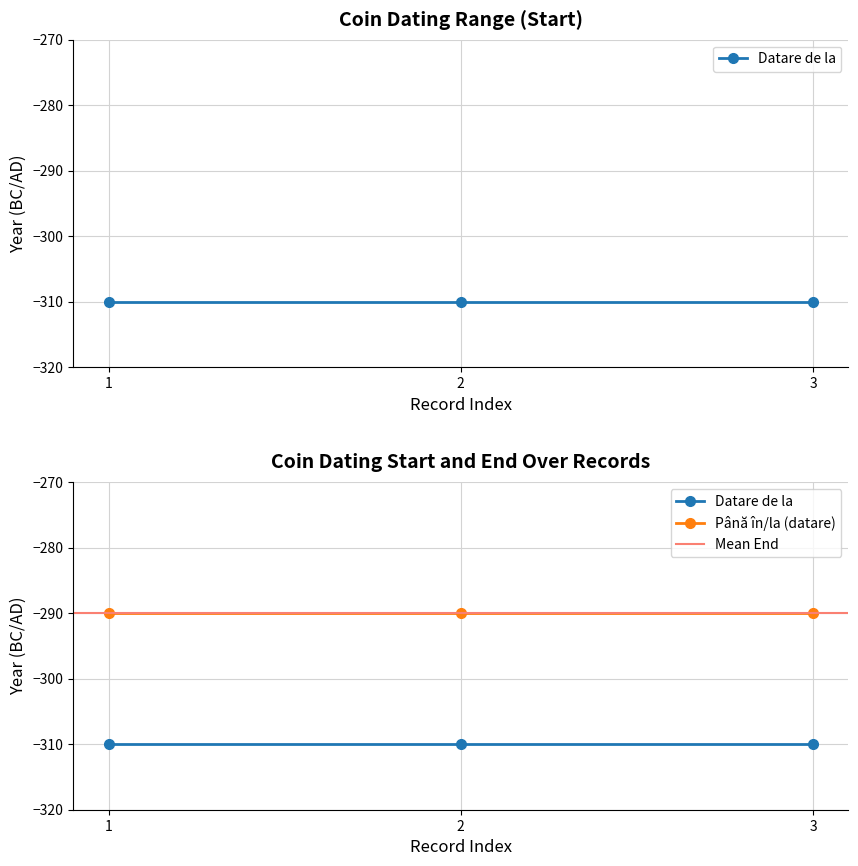

How many lines are shown in the chart?

2